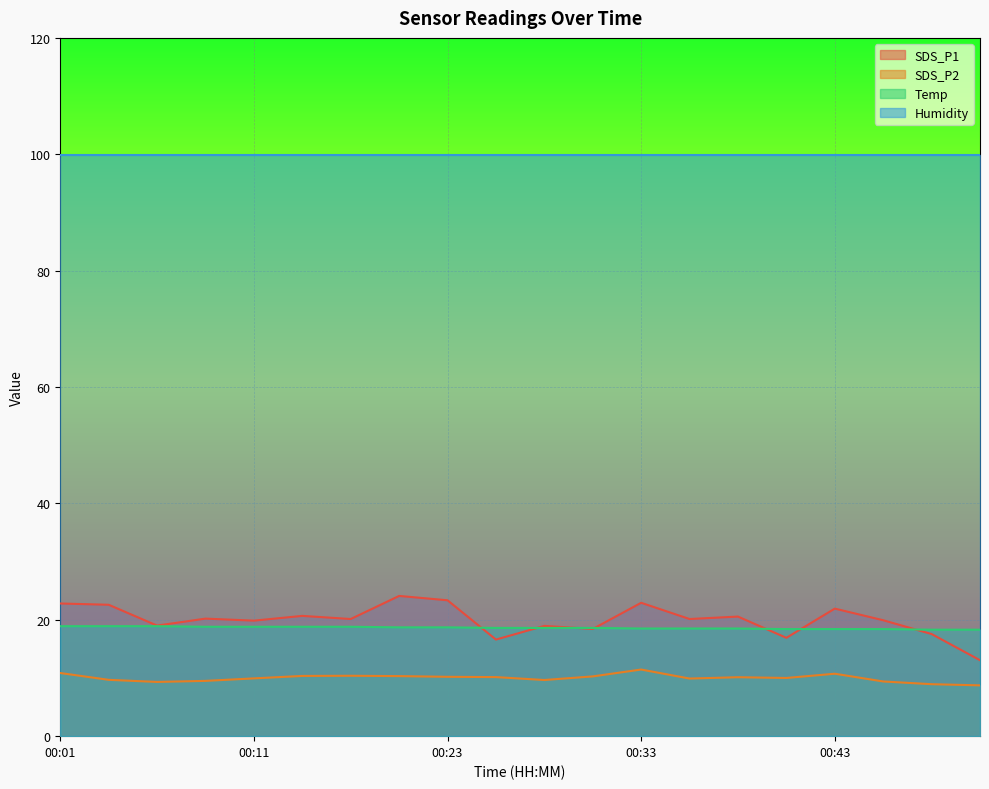

What is the value of the SDS_P1 point at the 3rd from the left?

19.0